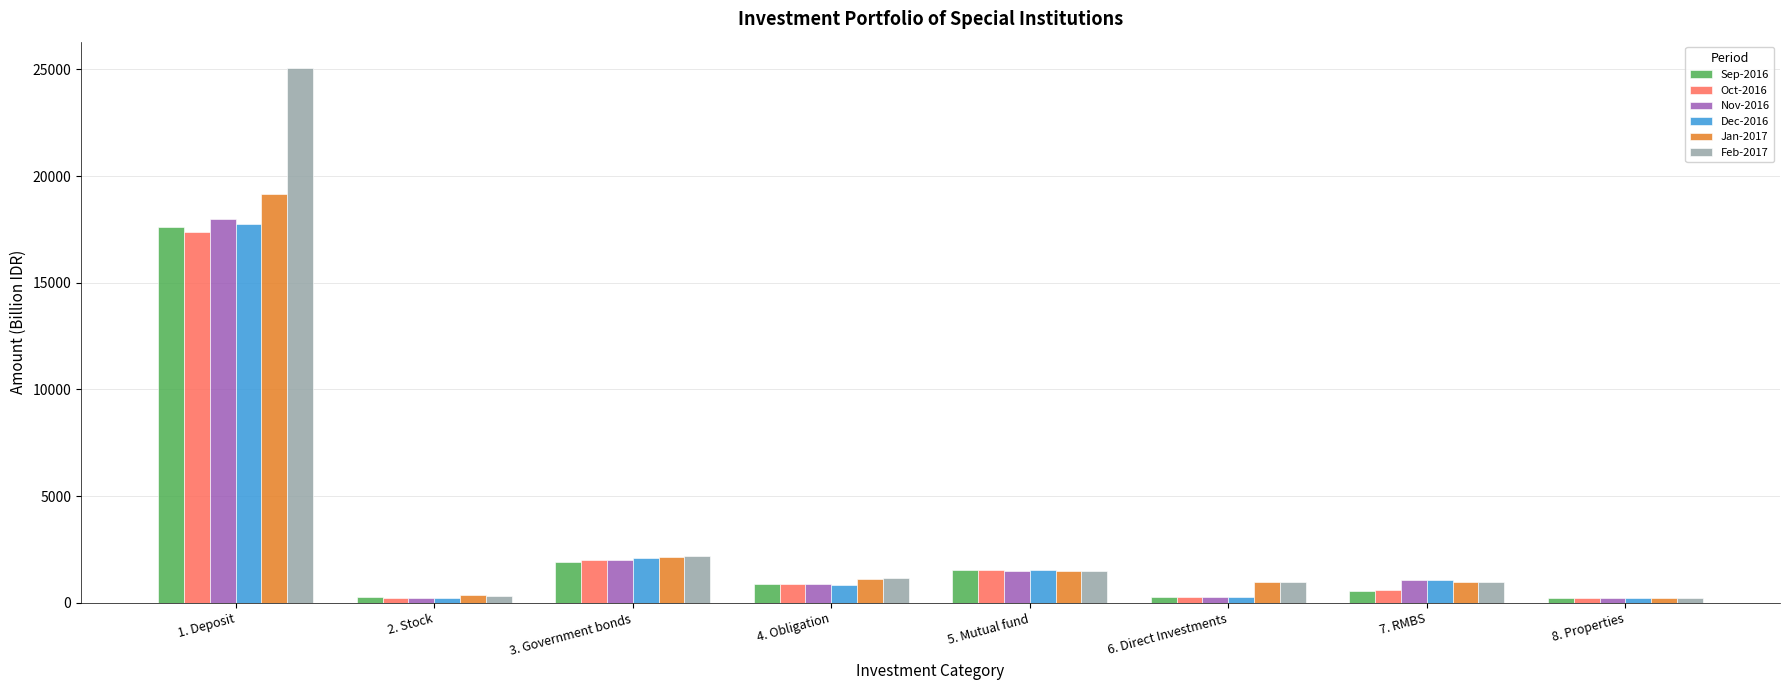

What position from the left is 5. Mutual fund?

5